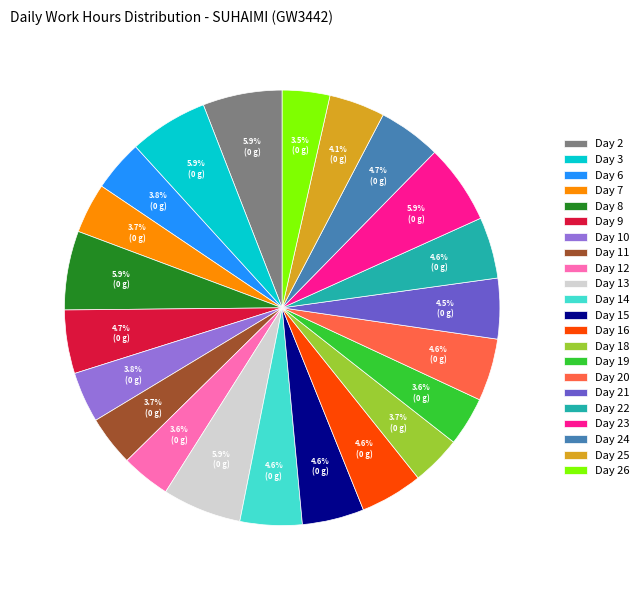

Does any single category account for the majority?

No